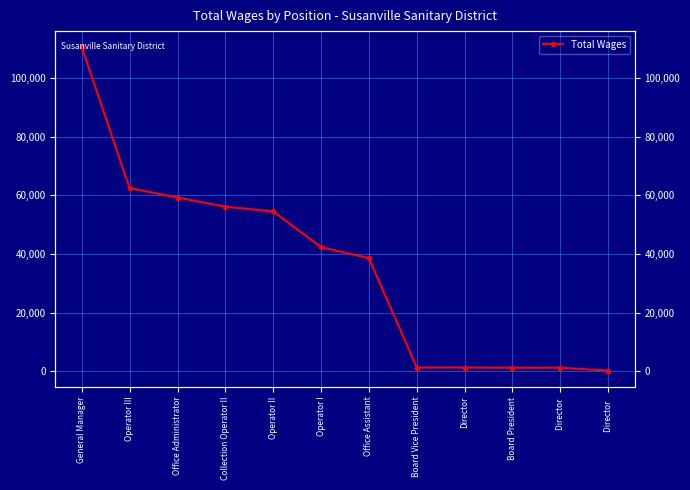

What is the difference between the second highest and second lowest values?

61221